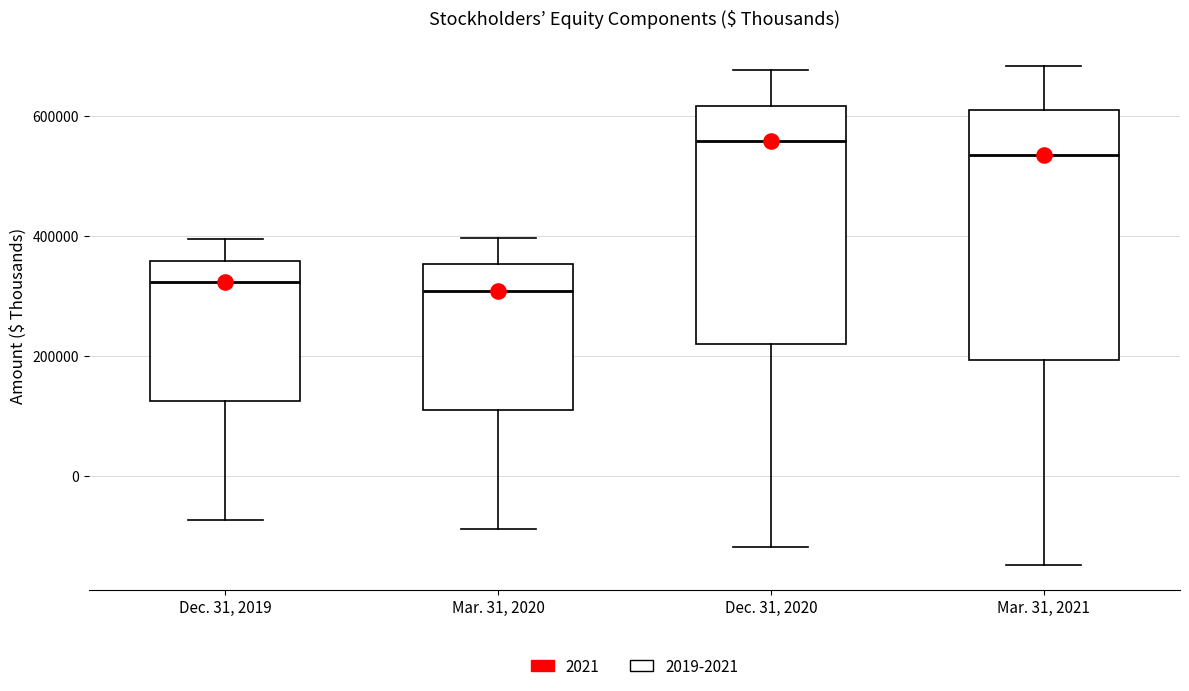

Where does the median line of the box for Dec. 31, 2020 sit on the y-axis? The values are not printed on the chart, so give them approximately, as read against the axis.

560000